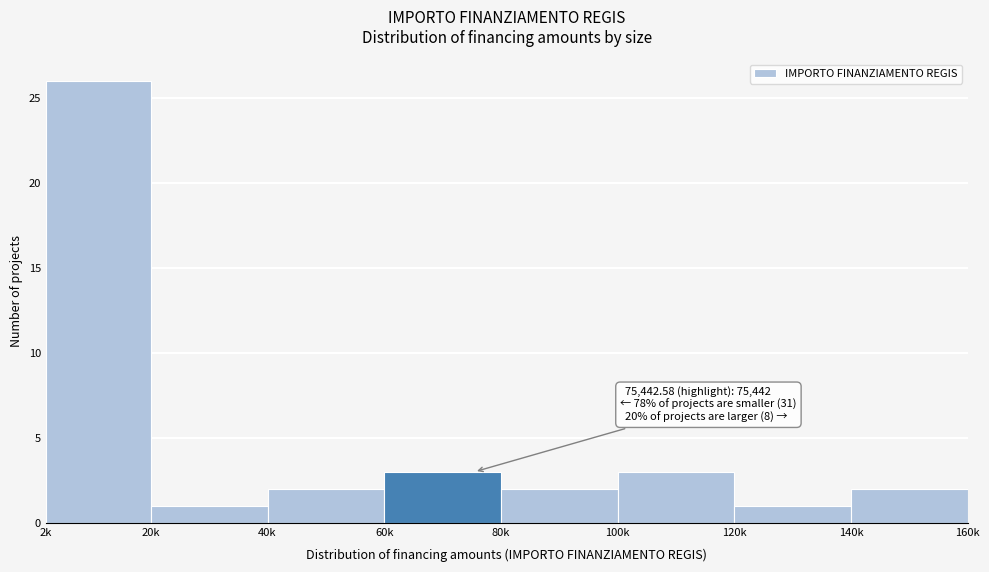

Reading left to right, what are all the values shown in this chart?

2k=26	20k=1	40k=2	60k=3	80k=2	100k=3	120k=1	140k=2